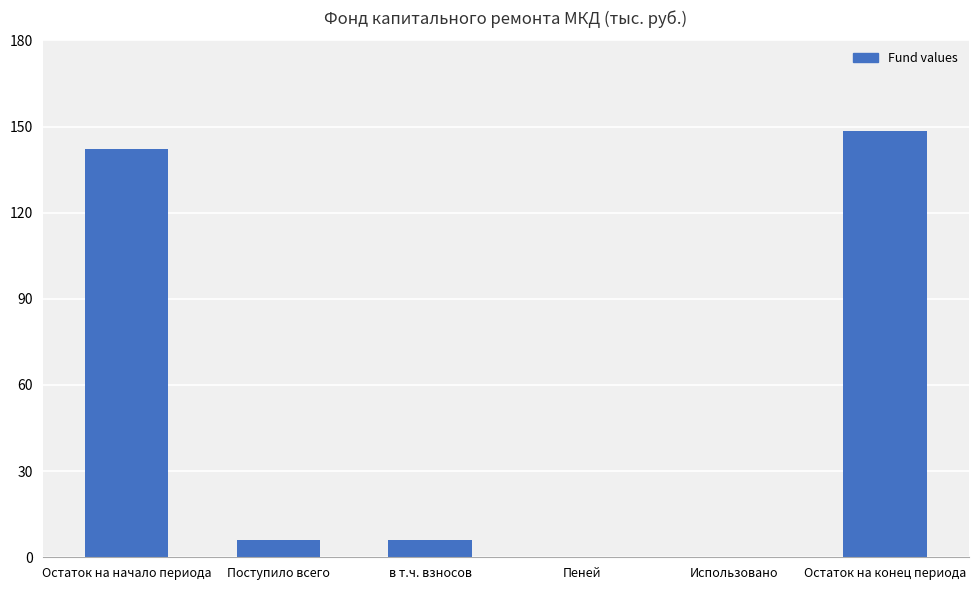

At which category does the chart reach its peak across all series?

Остаток на конец периода